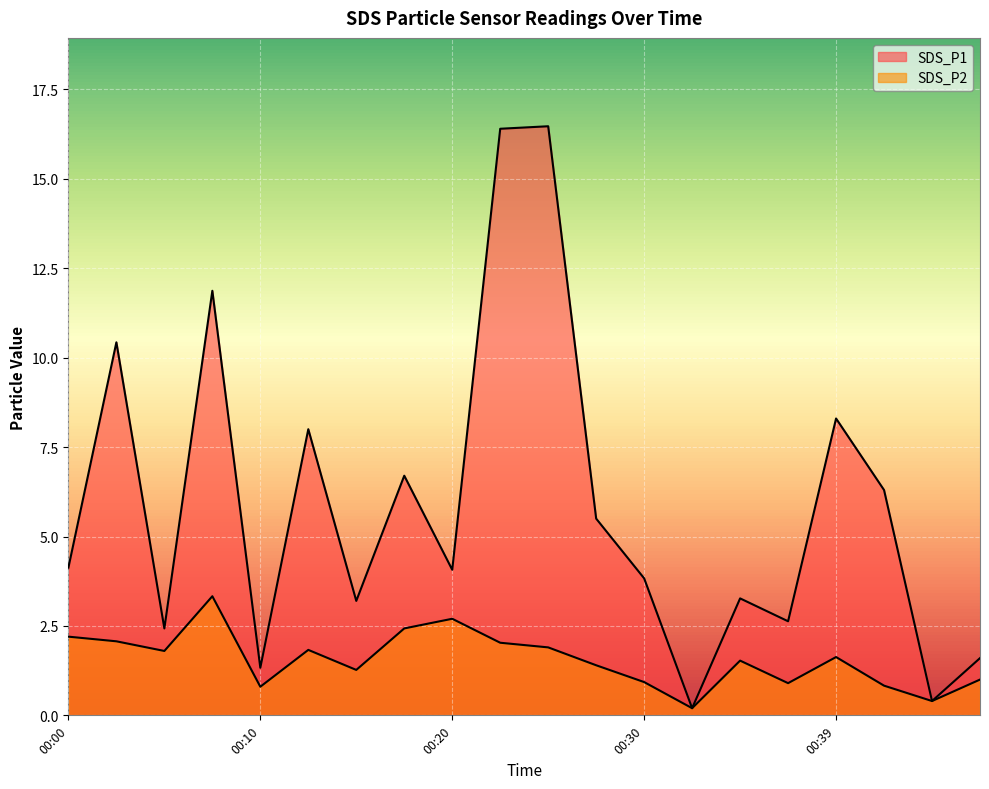

True or false: SDS_P1 and SDS_P2 intersect in this chart.

False